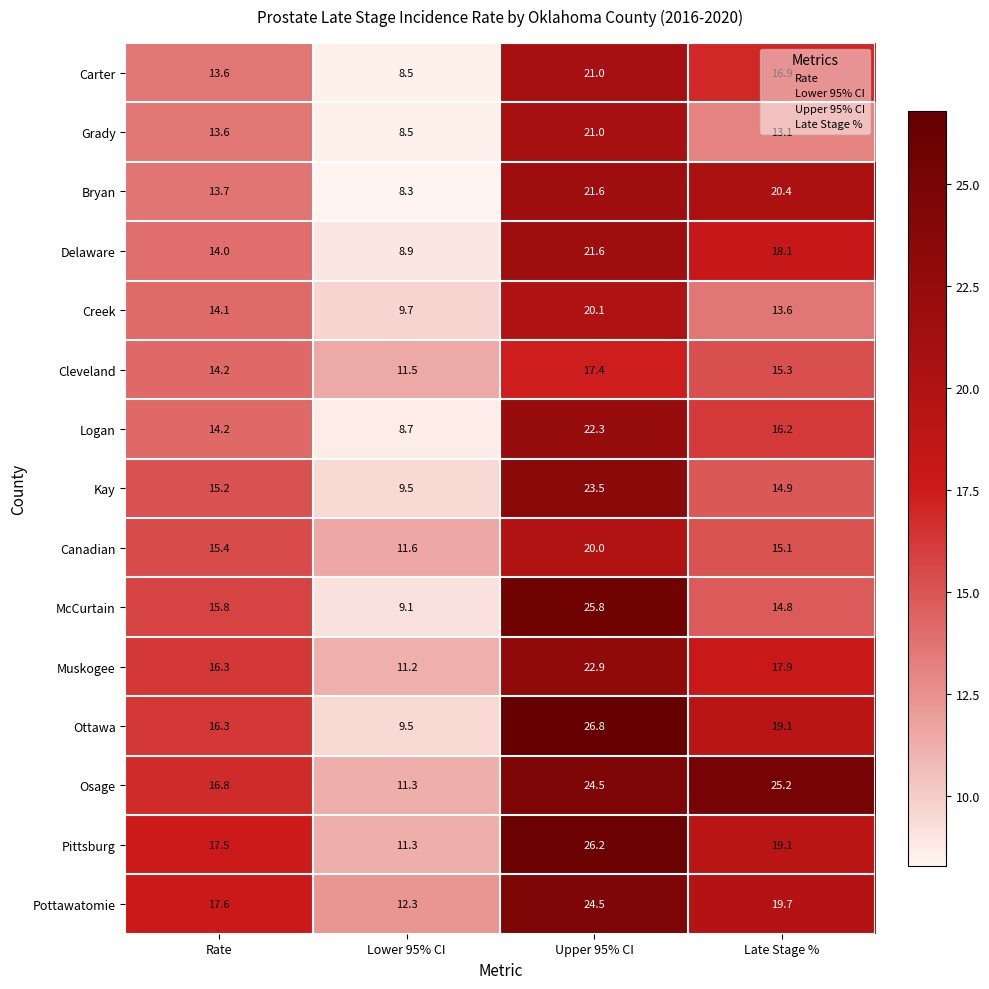

What is the difference between the second highest and second lowest values in the Delaware series?

4.1